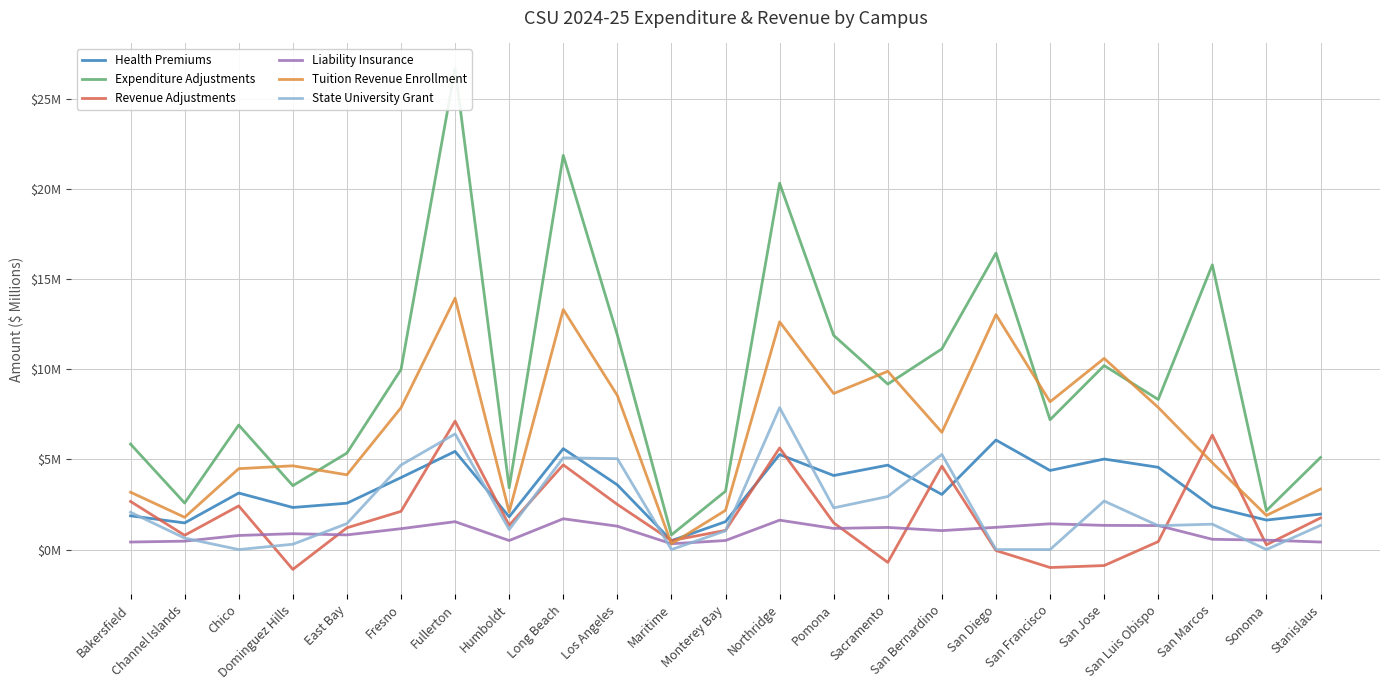

Between San Diego and Stanislaus, which series saw the biggest shift?

Expenditure Adjustments